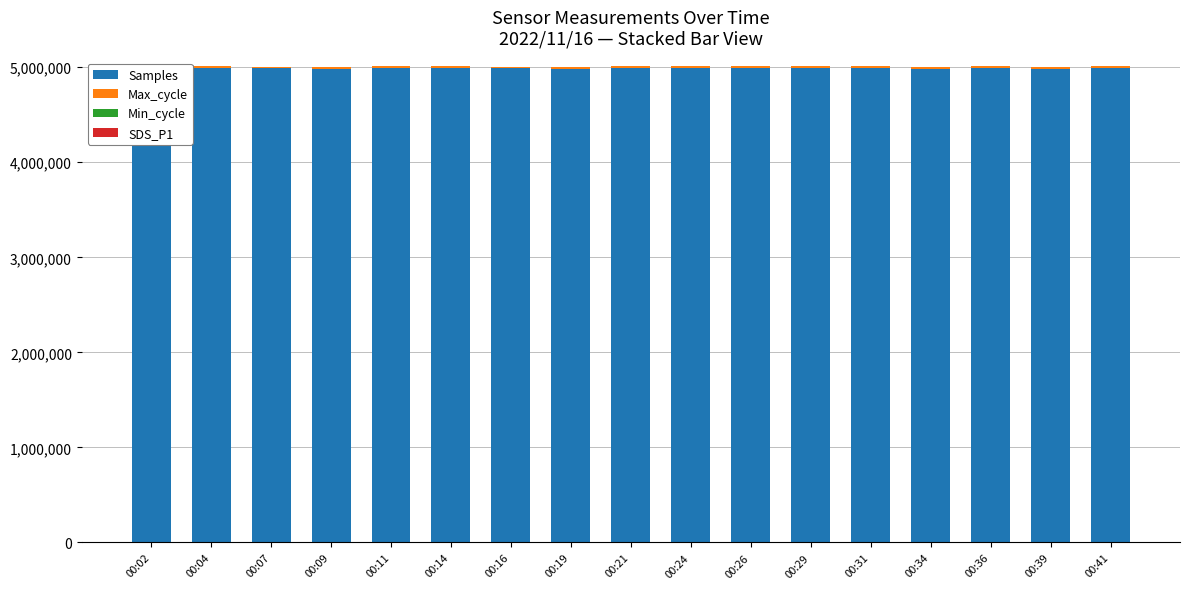

The Samples series shows 7889728.1 at 00:07. True or false?

False